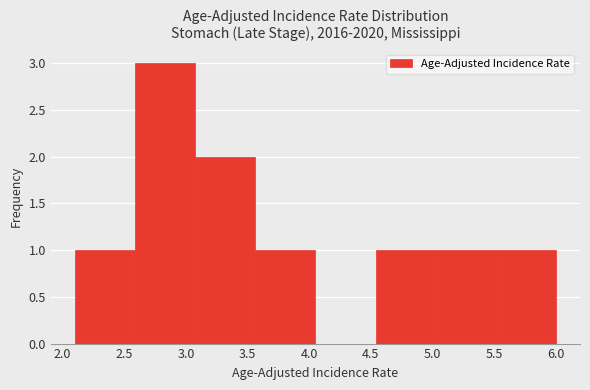

Reading left to right, transcribe this chart: for each bar, give the range it covers on the x-axis and its height. Neither the bar edges nor the heights are printed on the chart, so give them approximately, as read against the axes.

2.10 to 2.60: 1
2.60 to 3.10: 3
3.10 to 3.55: 2
3.55 to 4.05: 1
4.05 to 4.55: 0
4.55 to 5.05: 1
5.05 to 5.50: 1
5.50 to 6.00: 1